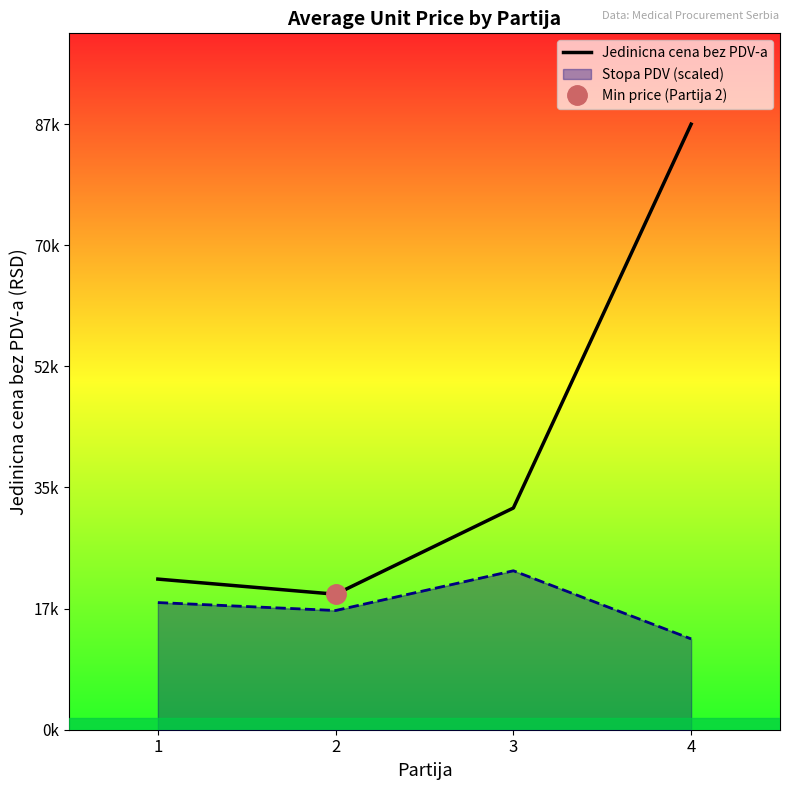

The chart shows a value of 10245.5 at 3. True or false?

False